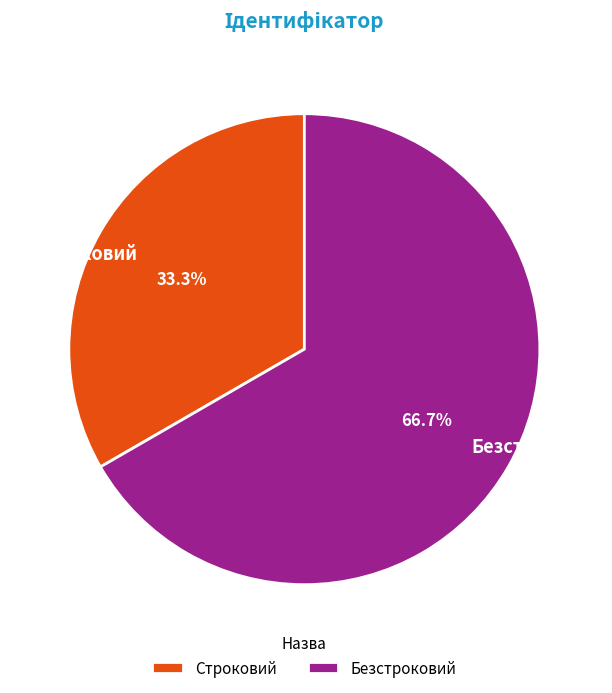

What is the smallest slice in the pie chart?

Строковий